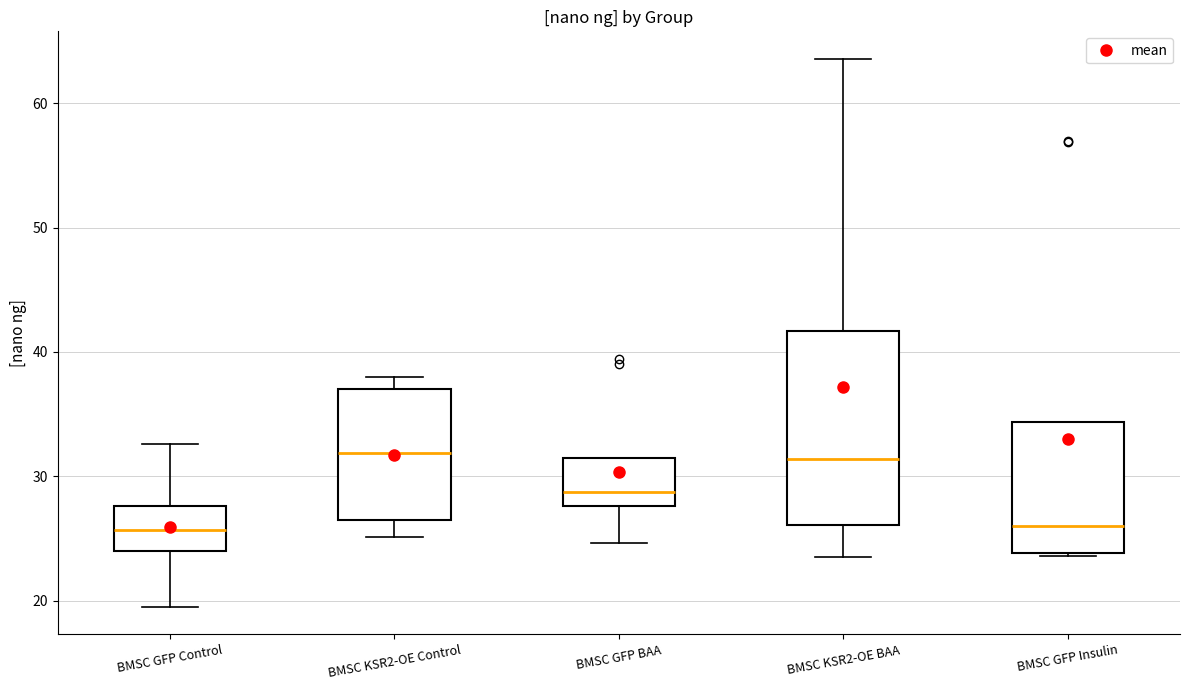

Comparing the boxes themselves (not the whiskers), which one is the tallest?

BMSC KSR2-OE BAA